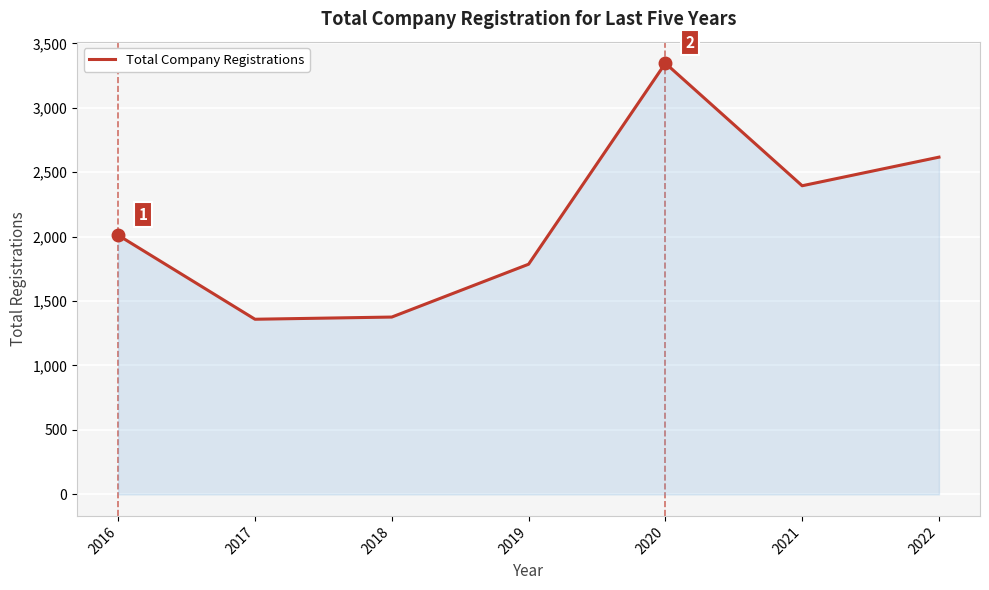

Reading left to right, what are all the values shown in this chart?

2016=2011	2017=1359	2018=1376	2019=1786	2020=3346	2021=2395	2022=2617